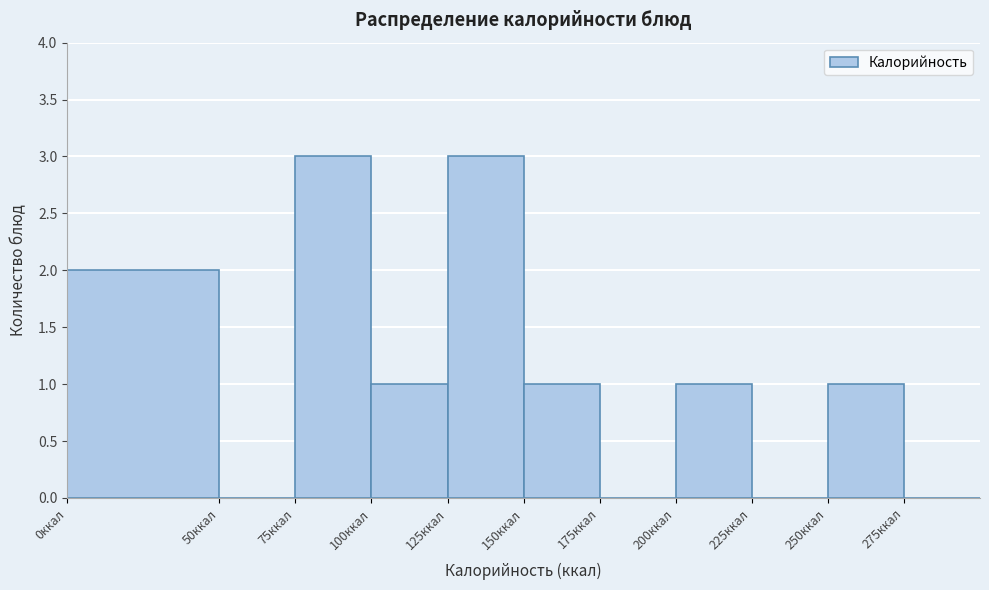

What is the height of the bar covering 250 to 275 on the x-axis? The values are not printed on the chart, so give them approximately, as read against the axis.

1